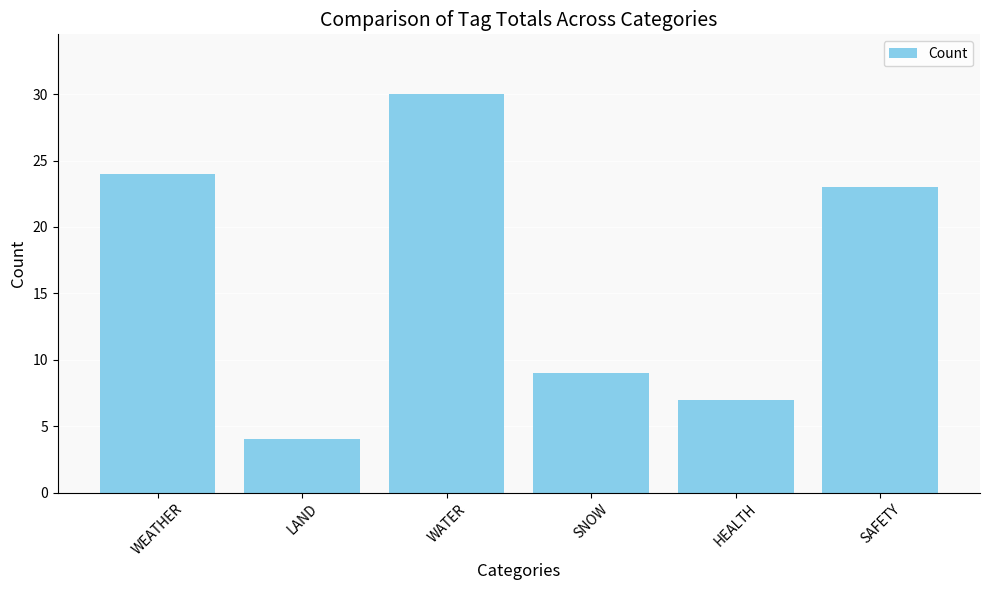

Where is the data nearest to the value 17?

SAFETY